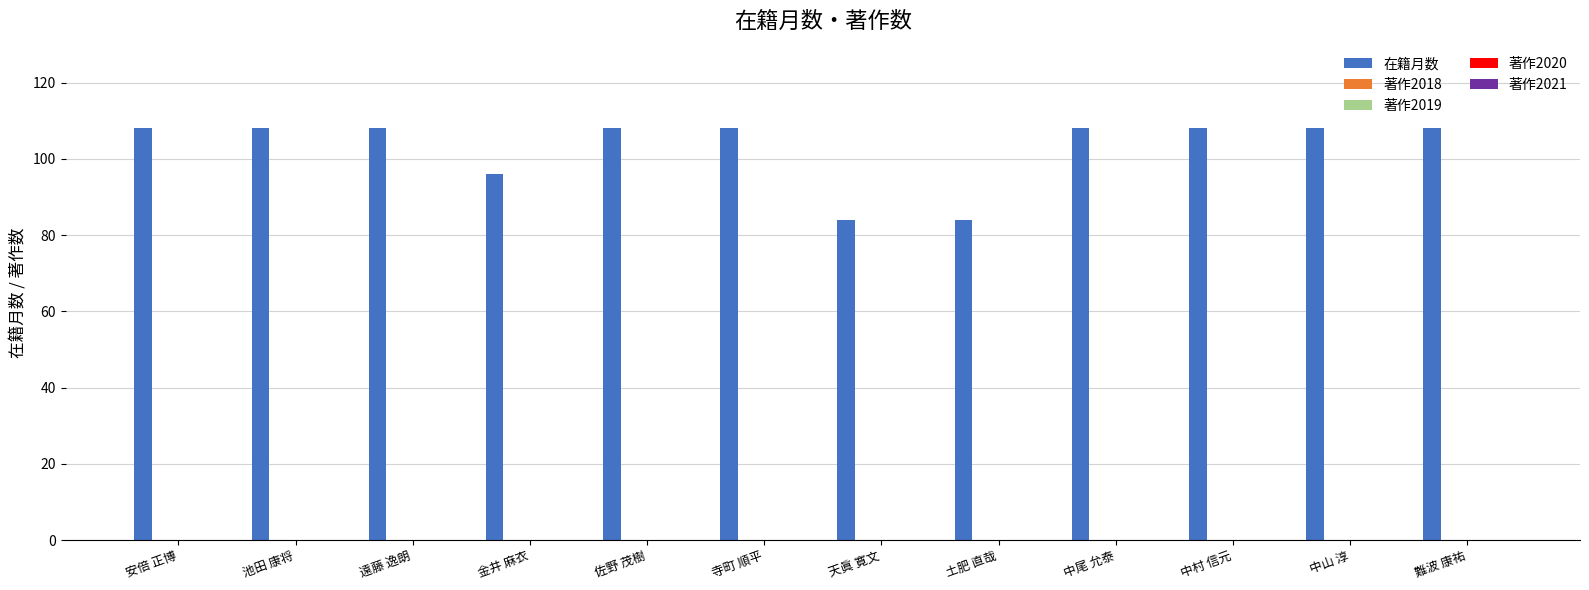

How many distinct data groups are displayed?

1